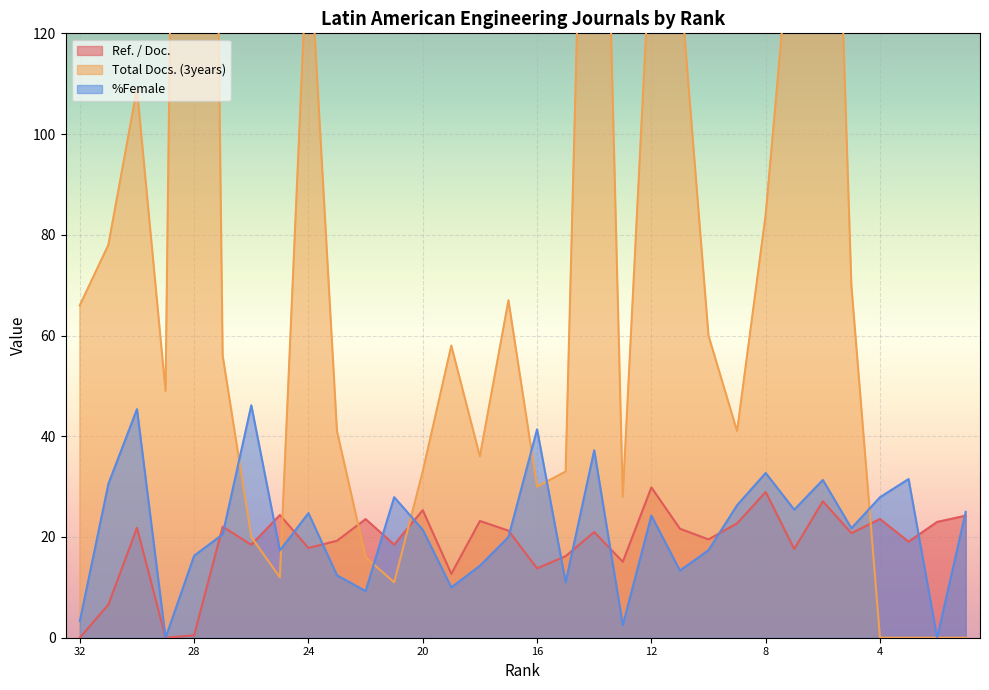

How many times do %Female and Total Docs. (3years) cross each other?

7